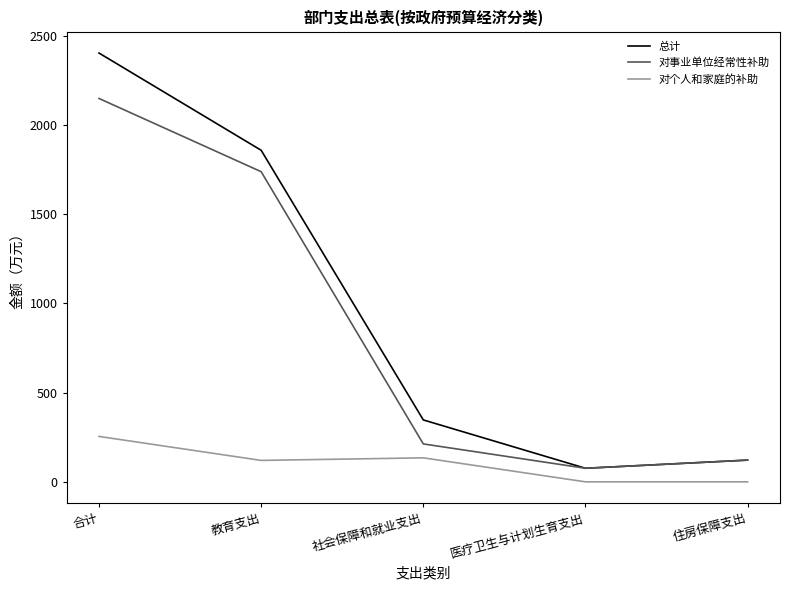

True or false: 对个人和家庭的补助 and 总计 cross at least once.

False